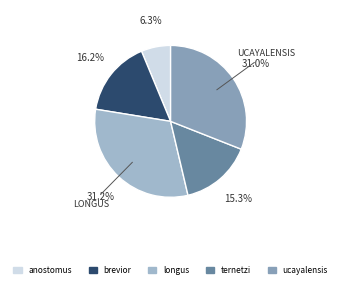

Which category has the smallest portion of the pie?

anostomus